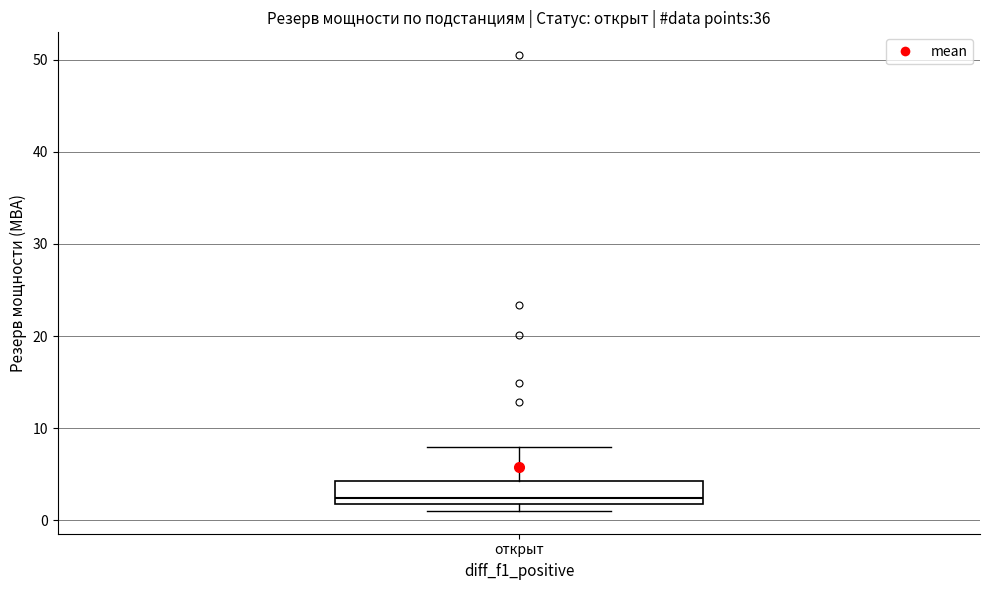

Transcribe this box plot: give where the median line is, the range the box spans, and where the two whiskers end, as read against the y-axis. The values are not printed on the chart, so give them approximately, as read against the axis.

median 2 (just above the box's lower edge), box 2 to 4, whiskers 1 to 8